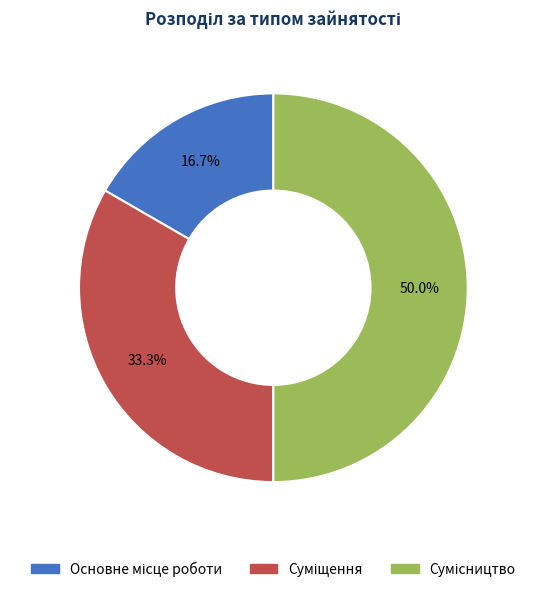

To the nearest percent, what portion does Основне місце роботи represent?

17%